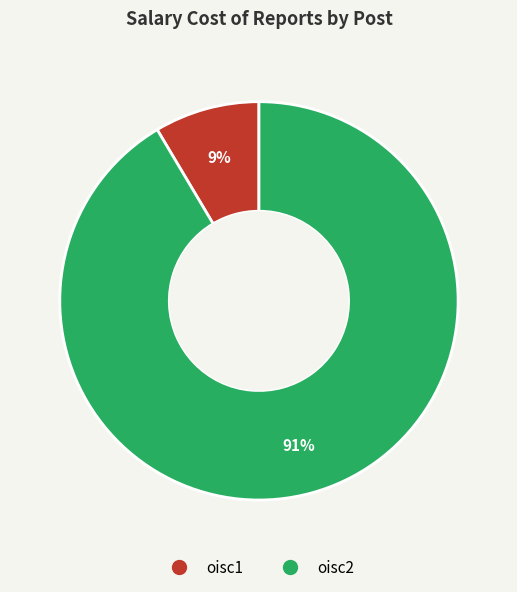

The oisc2 slice represents 91% of the pie. True or false?

True